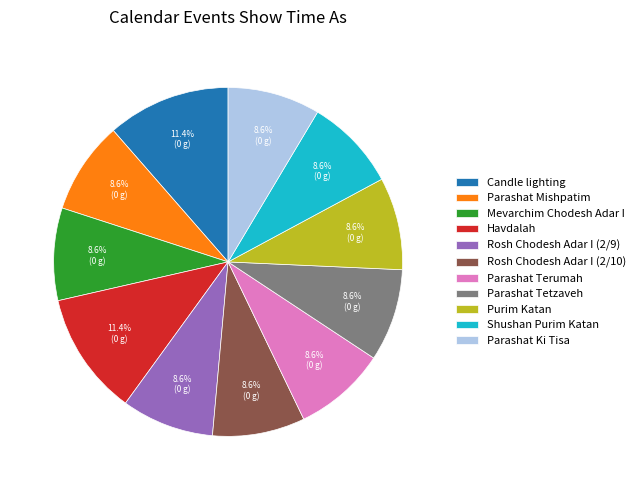

To the nearest percent, what percentage of the pie is Shushan Purim Katan?

9%